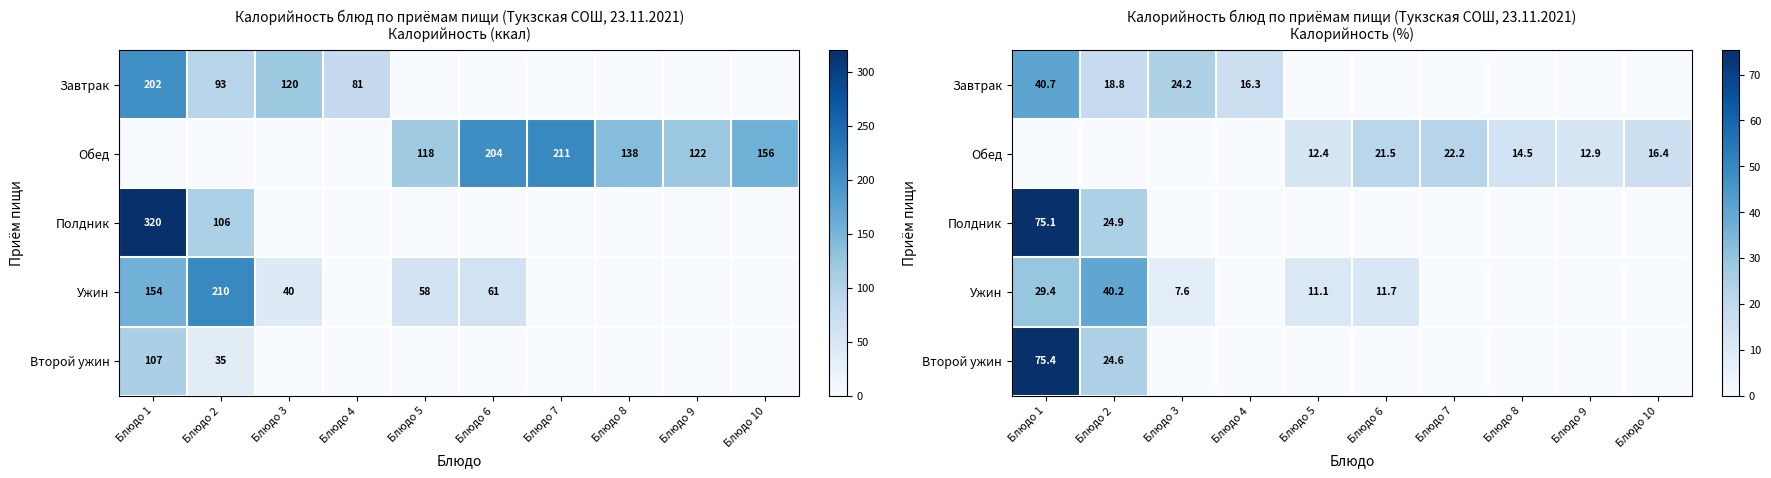

At how many categories does at least one series exceed 60?

1